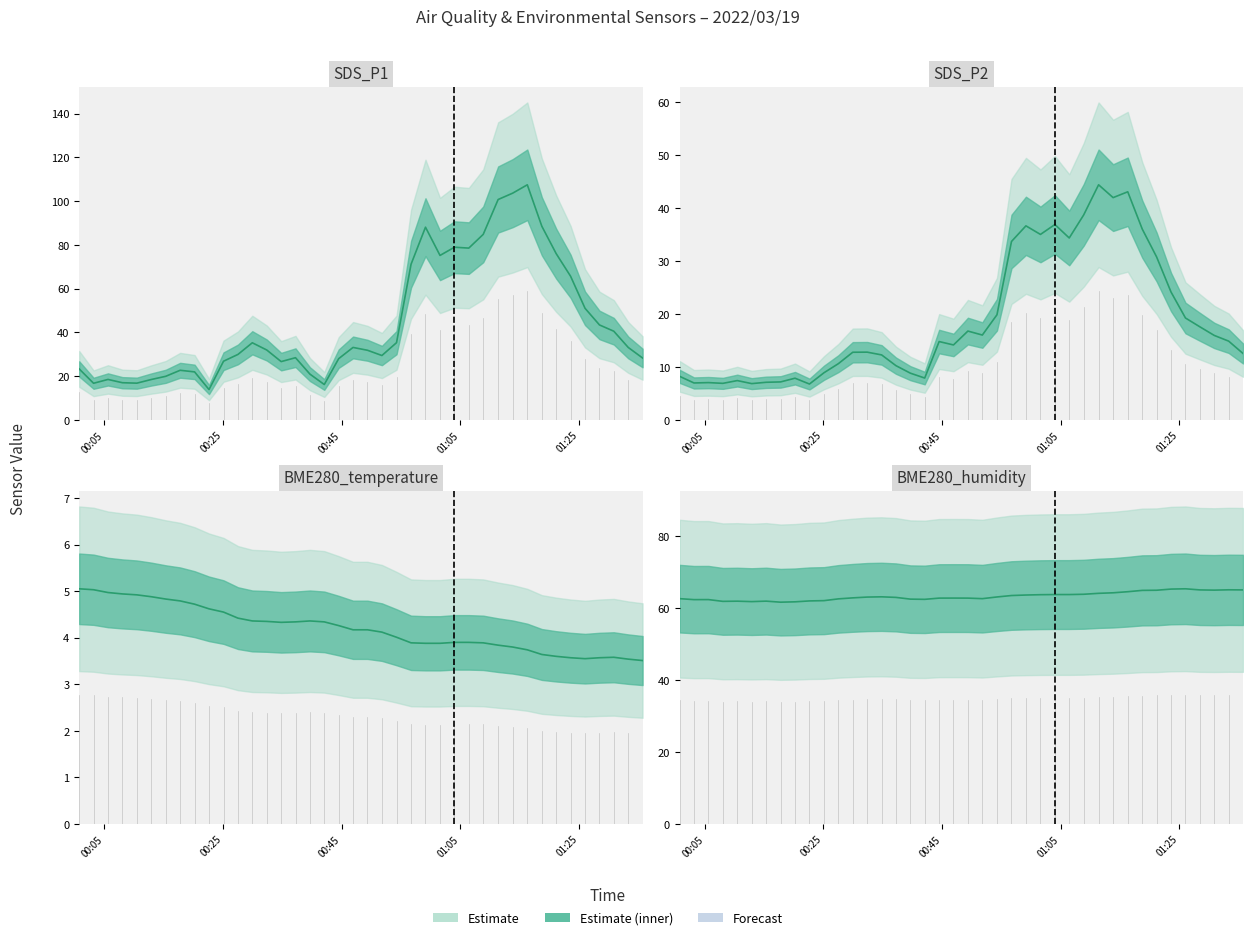

Reading left to right, what are all the values shown in this chart?

SDS_P1: 23.4	16.8	18.6	17.1	16.9	18.5	20.0	22.7	22.0	13.9	26.9	30.0	35.3	32.0	26.7	28.5	21.0	16.2	28.1	33.2	31.9	29.5	35.4	71.2	88.1	75.2	79.0	78.5	84.8	100.8	103.7	107.5	88.5	76.0	65.7	51.0	43.5	40.6	33.2	28.4
SDS_P2: 8.2	7.0	7.1	6.9	7.5	6.9	7.1	7.2	7.9	6.8	8.9	10.7	12.8	12.8	12.3	10.3	8.8	7.9	14.8	14.2	16.8	16.1	19.9	33.7	36.7	35.0	36.9	34.4	38.7	44.4	42.0	43.1	36.0	30.8	24.2	19.3	17.6	16.0	14.9	12.6
BME280_temperature: 5.0	5.0	5.0	4.9	4.9	4.9	4.8	4.8	4.7	4.6	4.5	4.4	4.4	4.3	4.3	4.3	4.4	4.3	4.3	4.2	4.2	4.1	4.0	3.9	3.9	3.9	3.9	3.9	3.9	3.8	3.8	3.7	3.6	3.6	3.6	3.5	3.6	3.6	3.5	3.5
BME280_humidity: 62.6	62.4	62.4	61.9	61.9	61.8	62.0	61.7	61.8	62.0	62.1	62.6	62.9	63.1	63.1	63.0	62.5	62.5	62.8	62.8	62.8	62.6	63.1	63.5	63.6	63.7	63.8	63.8	63.9	64.1	64.3	64.6	64.9	65.0	65.3	65.4	65.1	65.0	65.1	65.1